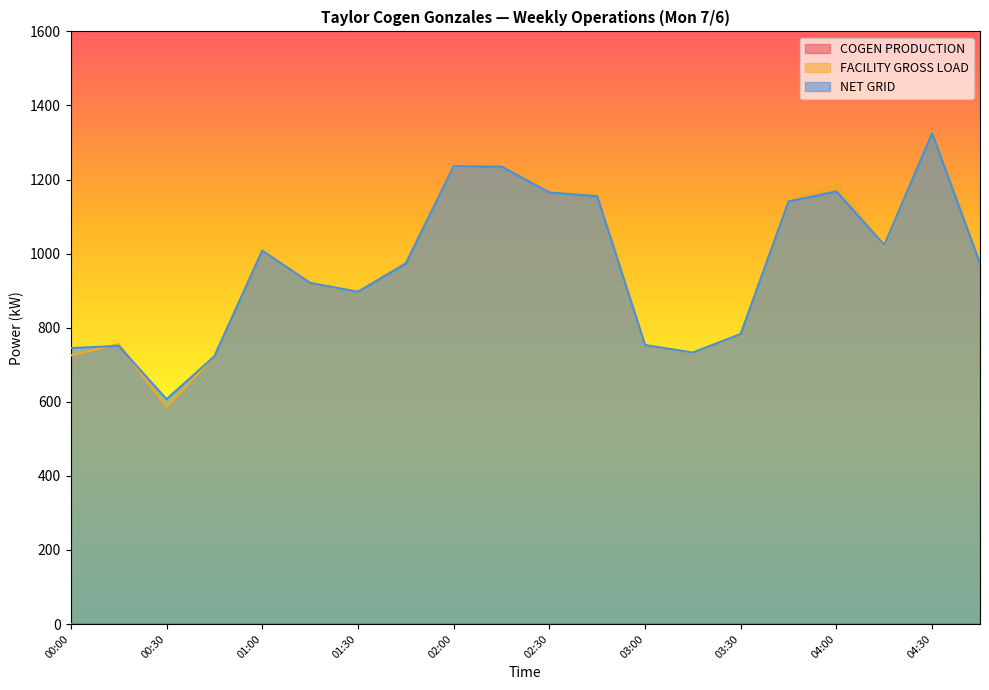

Does the chart have visible grid lines?

No